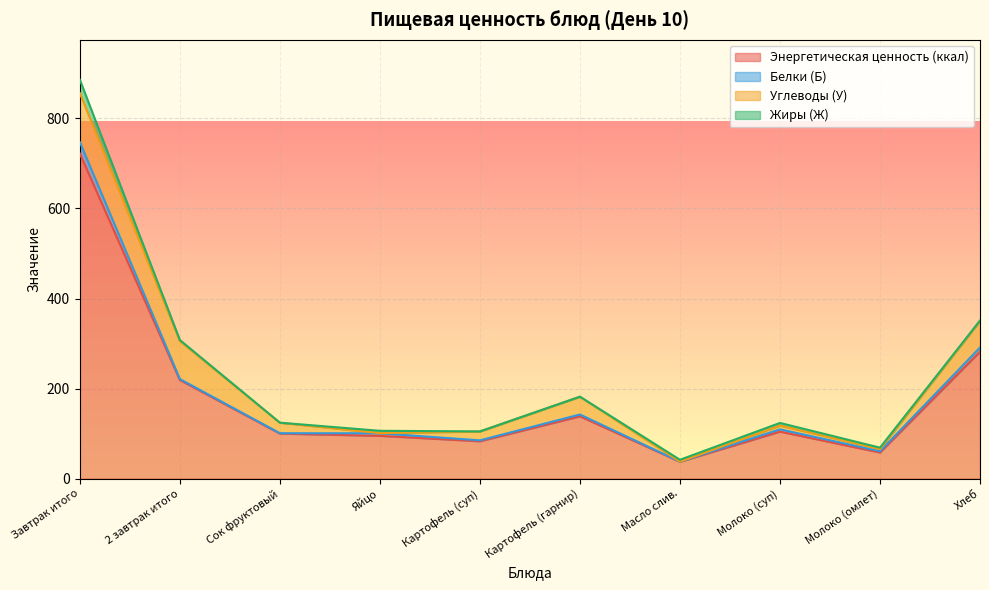

What is the average value of the Жиры (Ж) series?

5.2